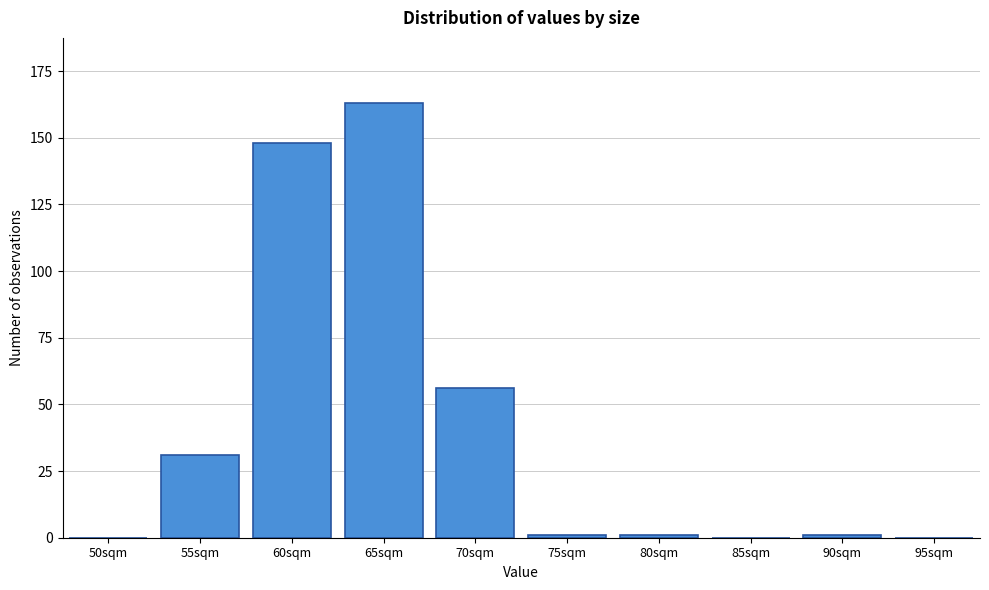

Reading left to right, transcribe all the data shown in this chart.

50sqm=0	55sqm=31	60sqm=148	65sqm=163	70sqm=56	75sqm=1	80sqm=1	85sqm=0	90sqm=1	95sqm=0